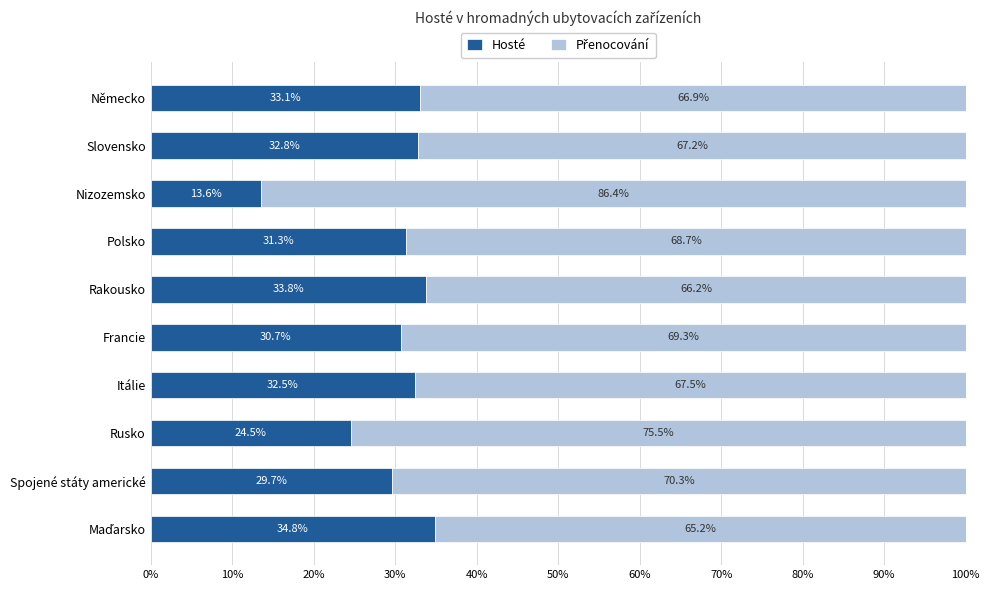

What is the total value across all series at Itálie?

100.0